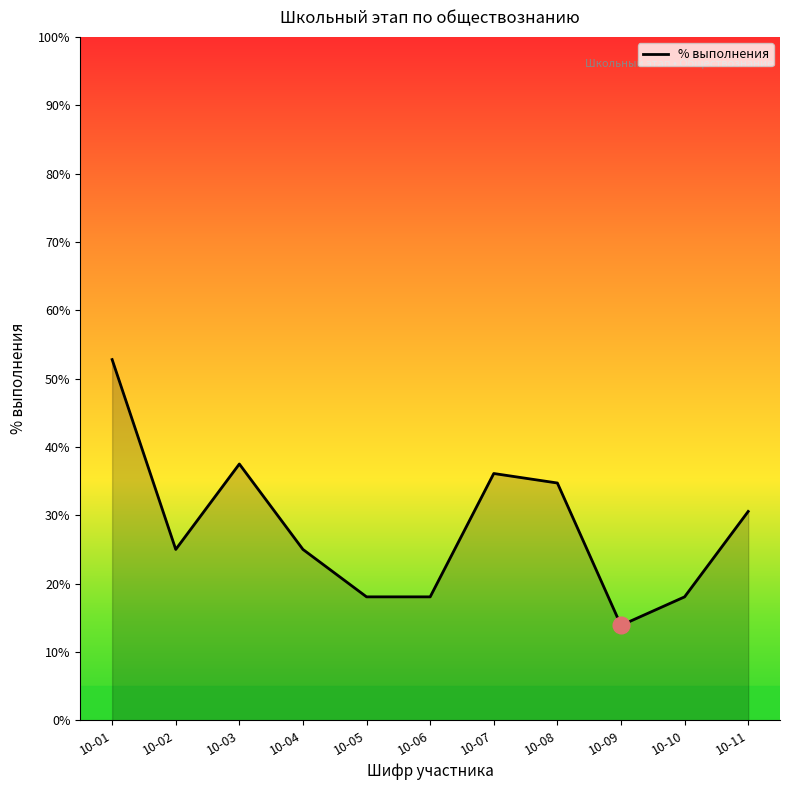

Which category has the highest value across all series?

10-01